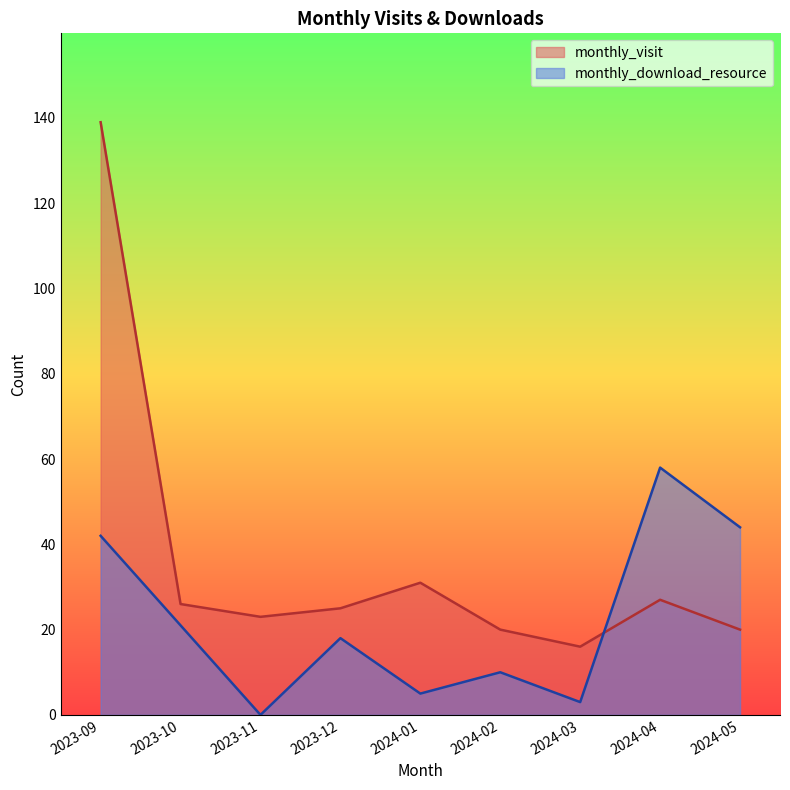

What is the spread (max minus min) of values at 2023-09?

97